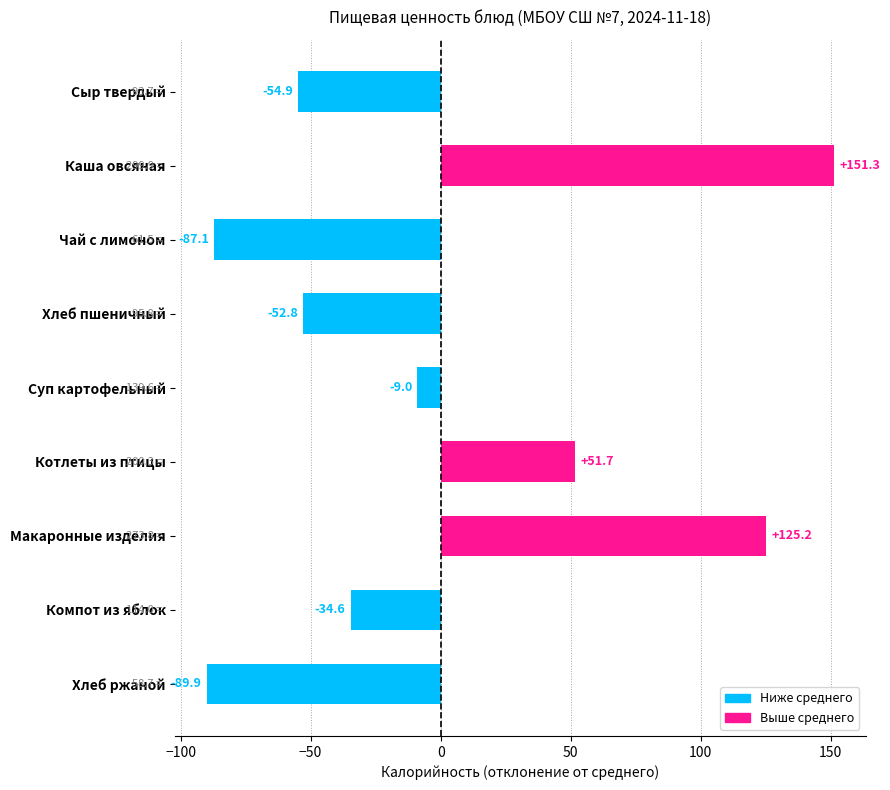

Rank the categories by value from lowest to highest.

Хлеб ржаной, Чай с лимоном, Сыр твердый, Хлеб пшеничный, Компот из яблок, Суп картофельный, Котлеты из птицы, Макаронные изделия, Каша овсяная